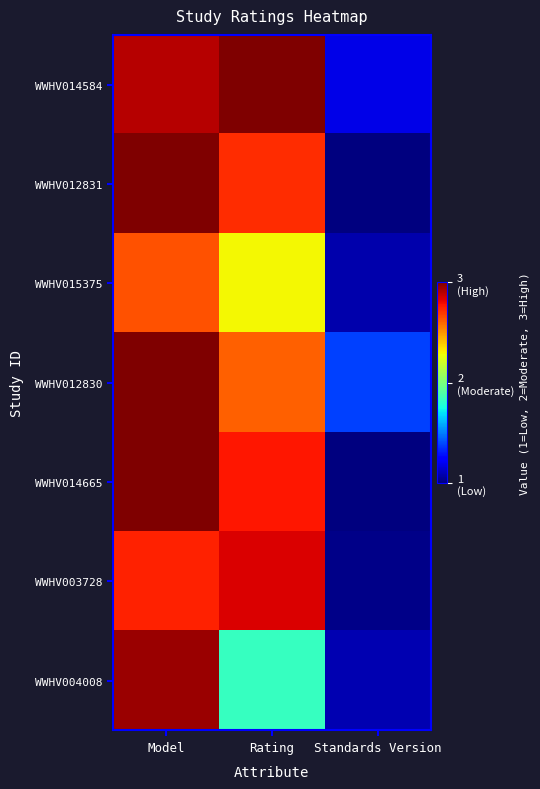

Between Standards Version and Rating, which is larger?

Rating